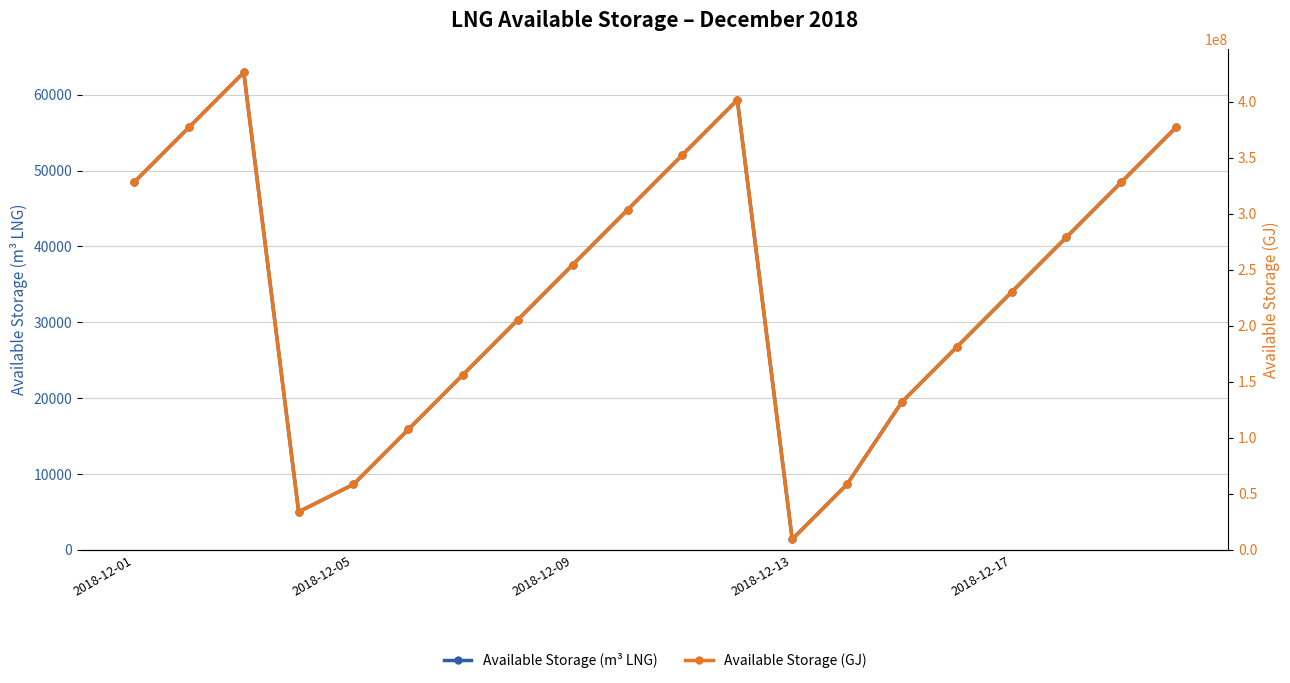

In Available Storage (m³ LNG), how many points are lower than both neighbors (excluding endpoints)?

2